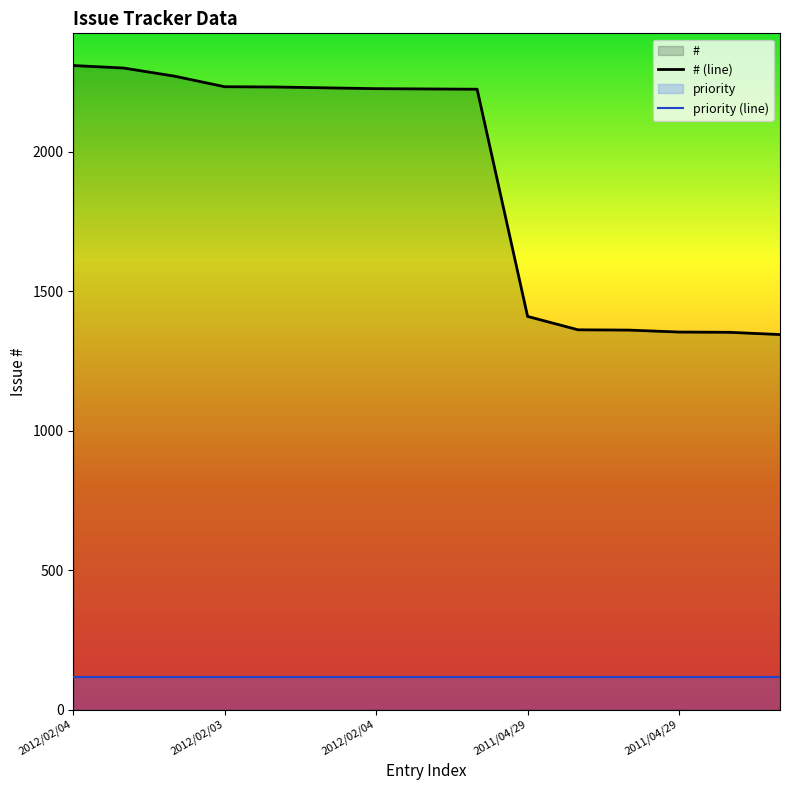

Reading right to left, extract all data points from this chart.

1345	1353	1354	1361	1362	1410	2225	2226	2227	2230	2233	2234	2272	2301	2310